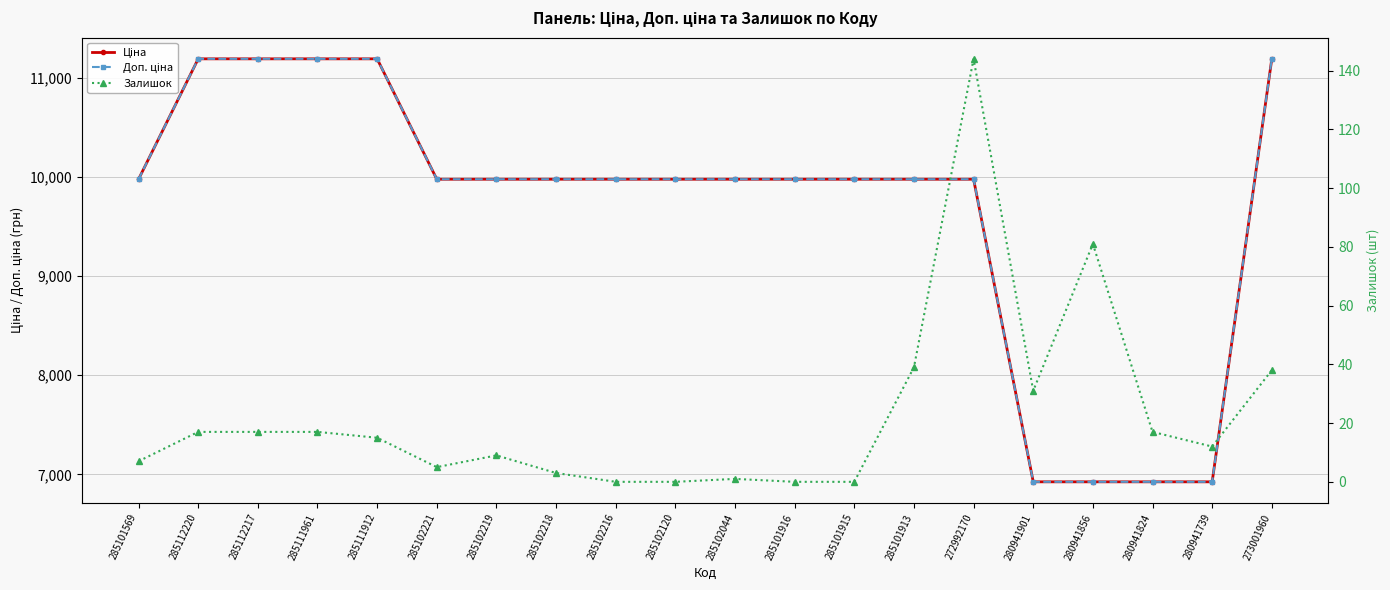

At which label does Залишок first exceed 15?

285112220